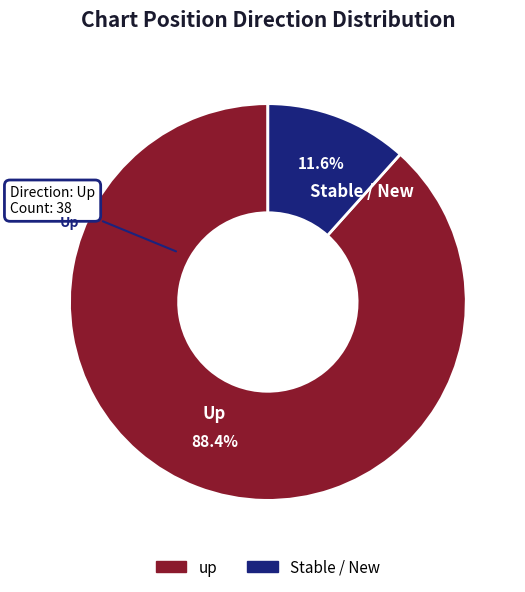

Which category has the biggest portion of the pie?

Up